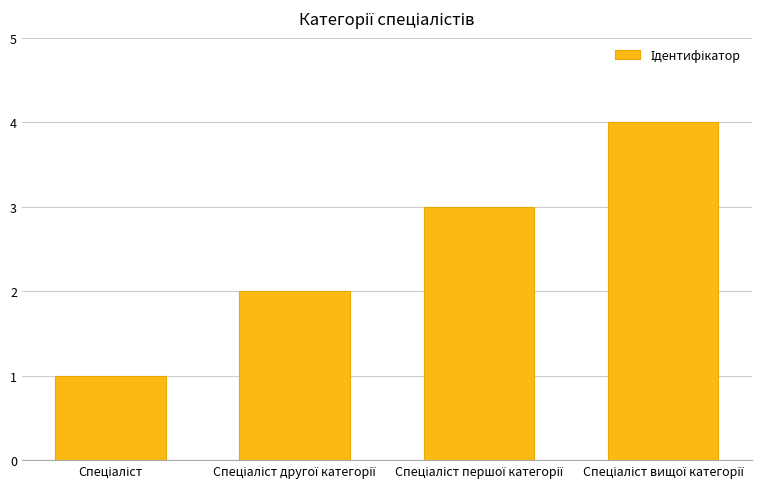

Reading left to right, list all the values displayed in this chart.

1	2	3	4